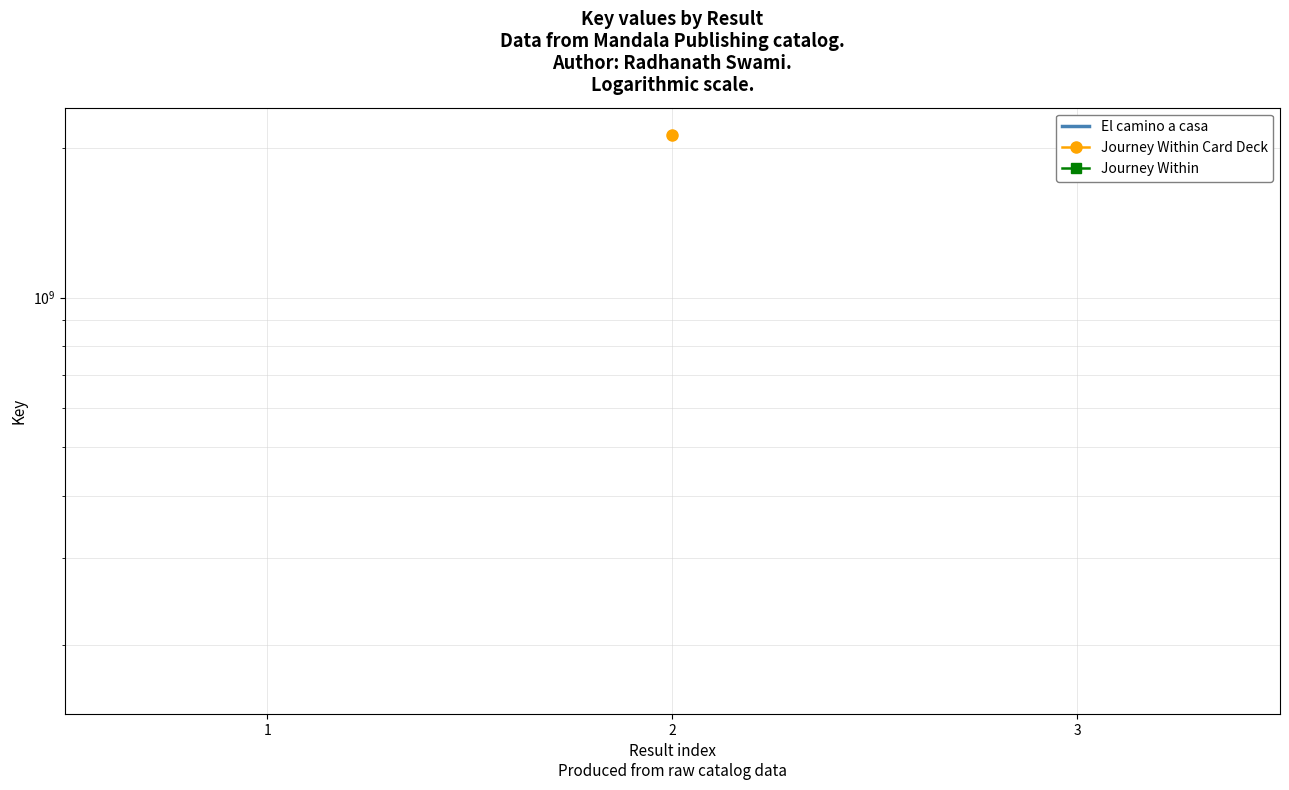

Is the value of El camino a casa at 2 greater than the value of Journey Within at 2?

No